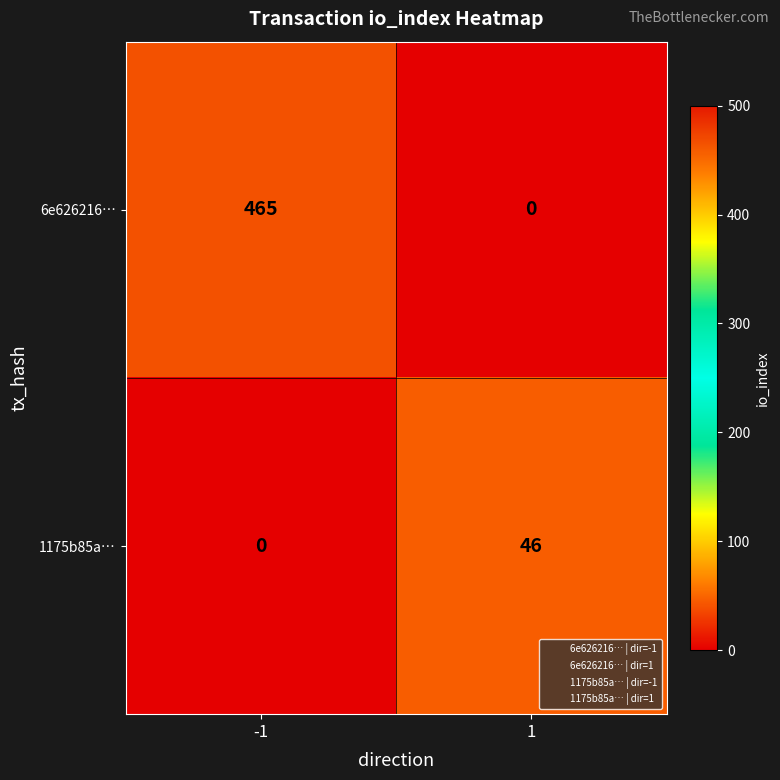

True or false: 1175b85a… has a value of -21 at -1.

False